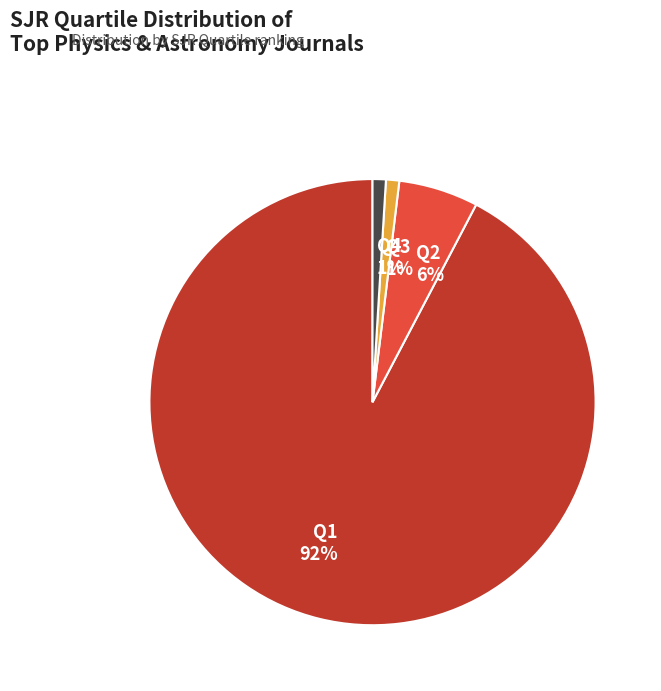

True or false: Q1 accounts for 92% of the total.

True